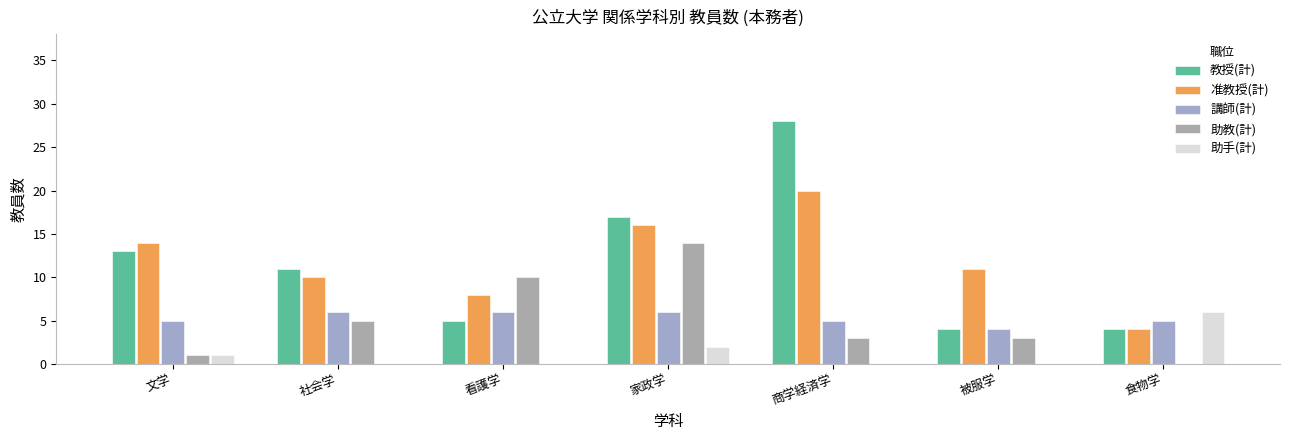

How many data points does each series have?

7